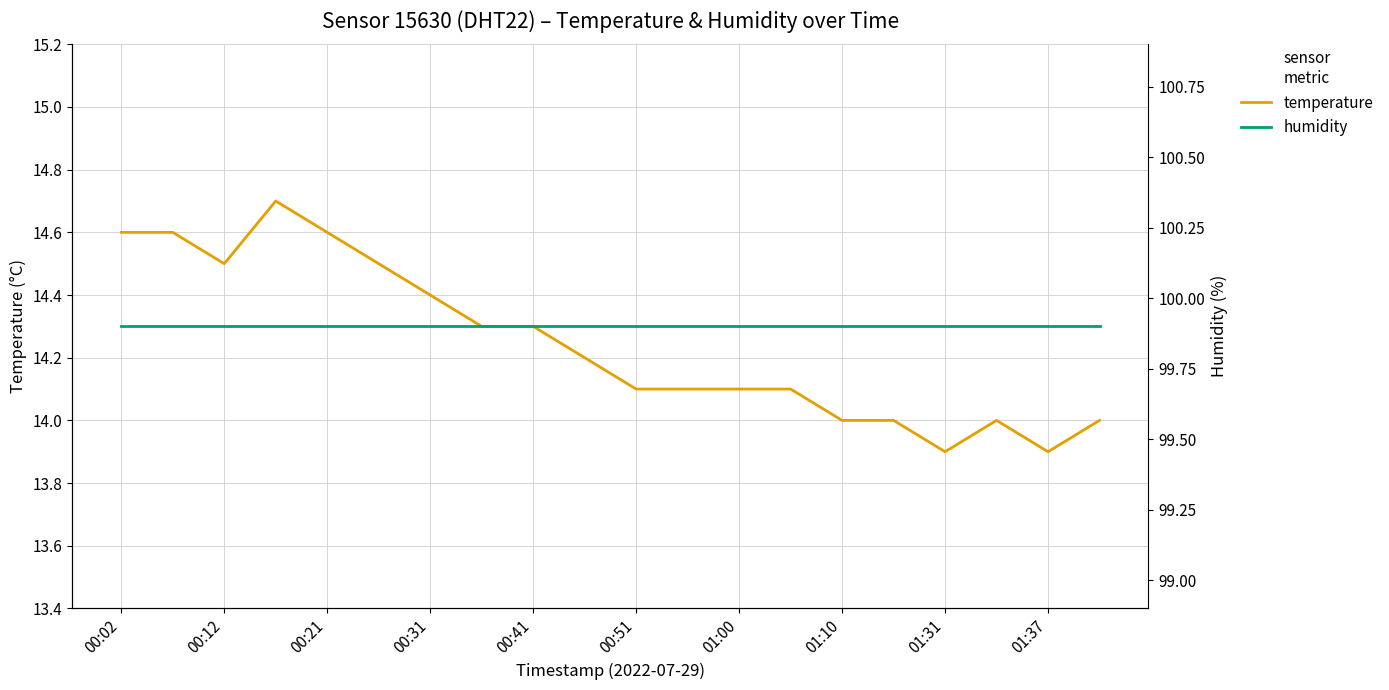

What is the average value of the humidity series?

99.9